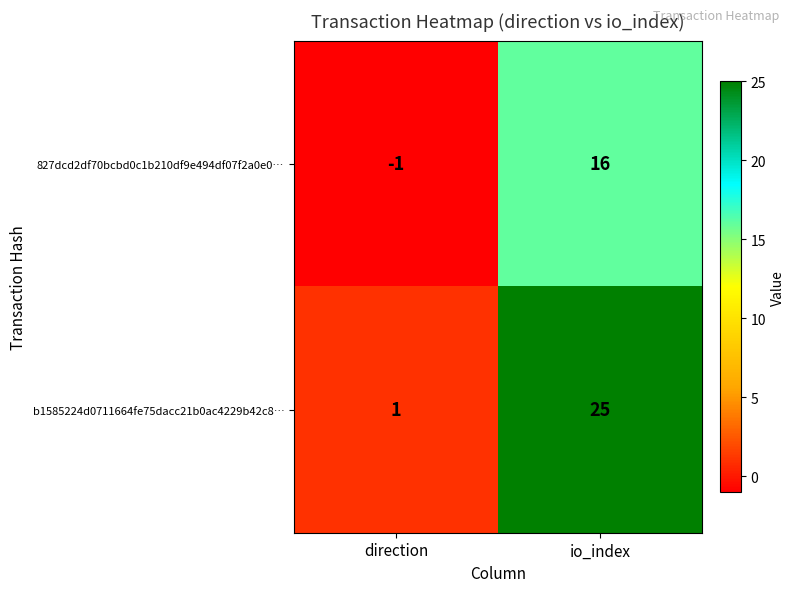

Which series changed the most between direction and io_index?

b1585224d0711664fe75dacc21b0ac4229b42c8…